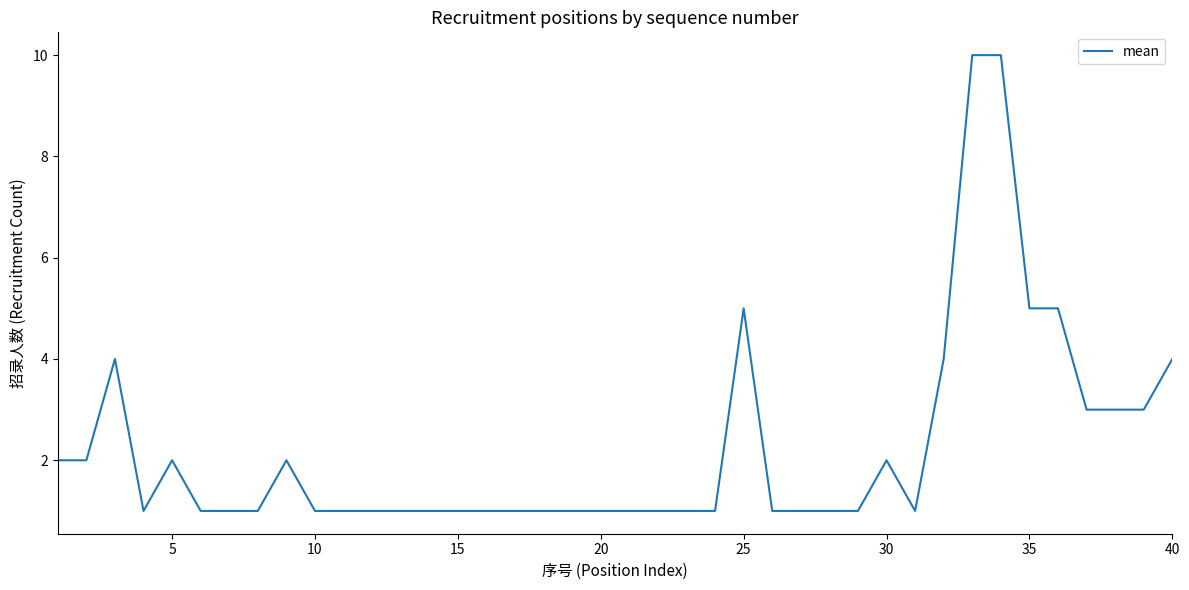

What is the maximum value shown in the chart?

10